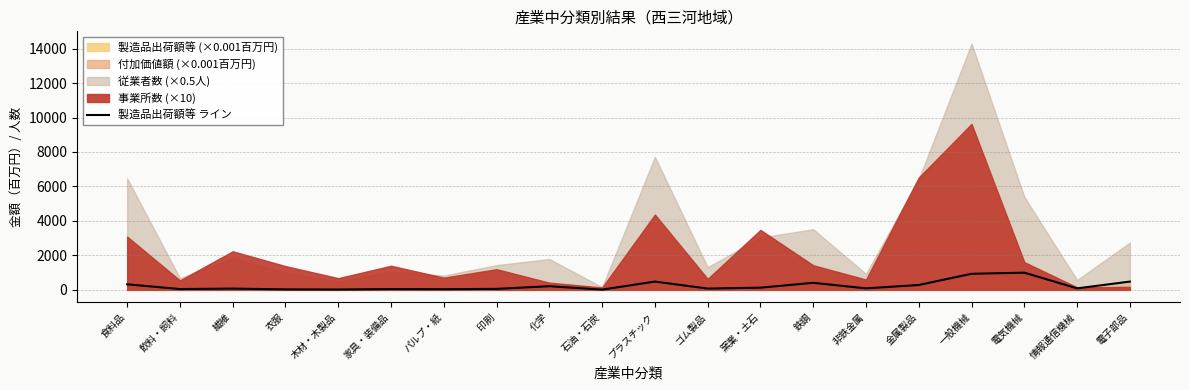

What is the change in value from 食料品 to 飲料・飼料?

-274.2